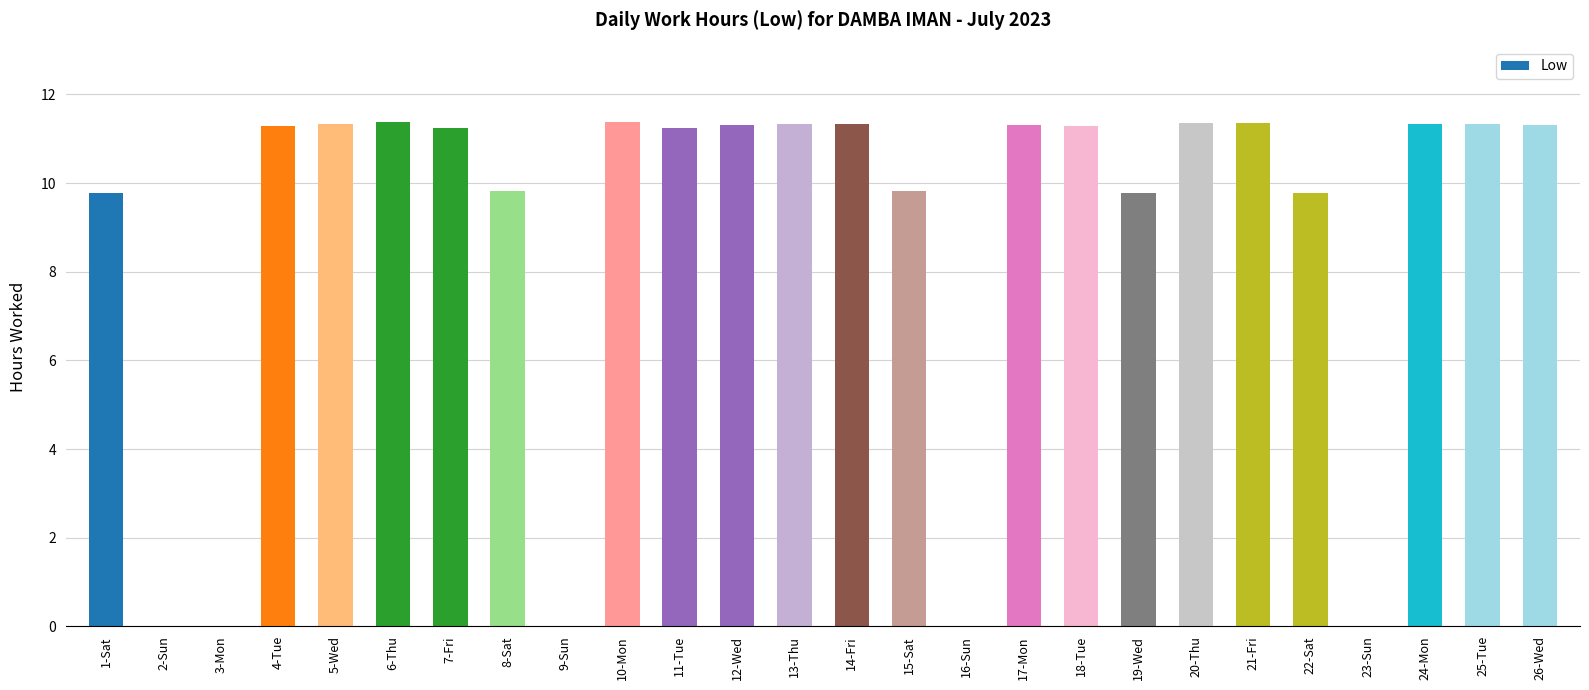

What is the sum of the values at 13-Thu and 22-Sat?

21.1